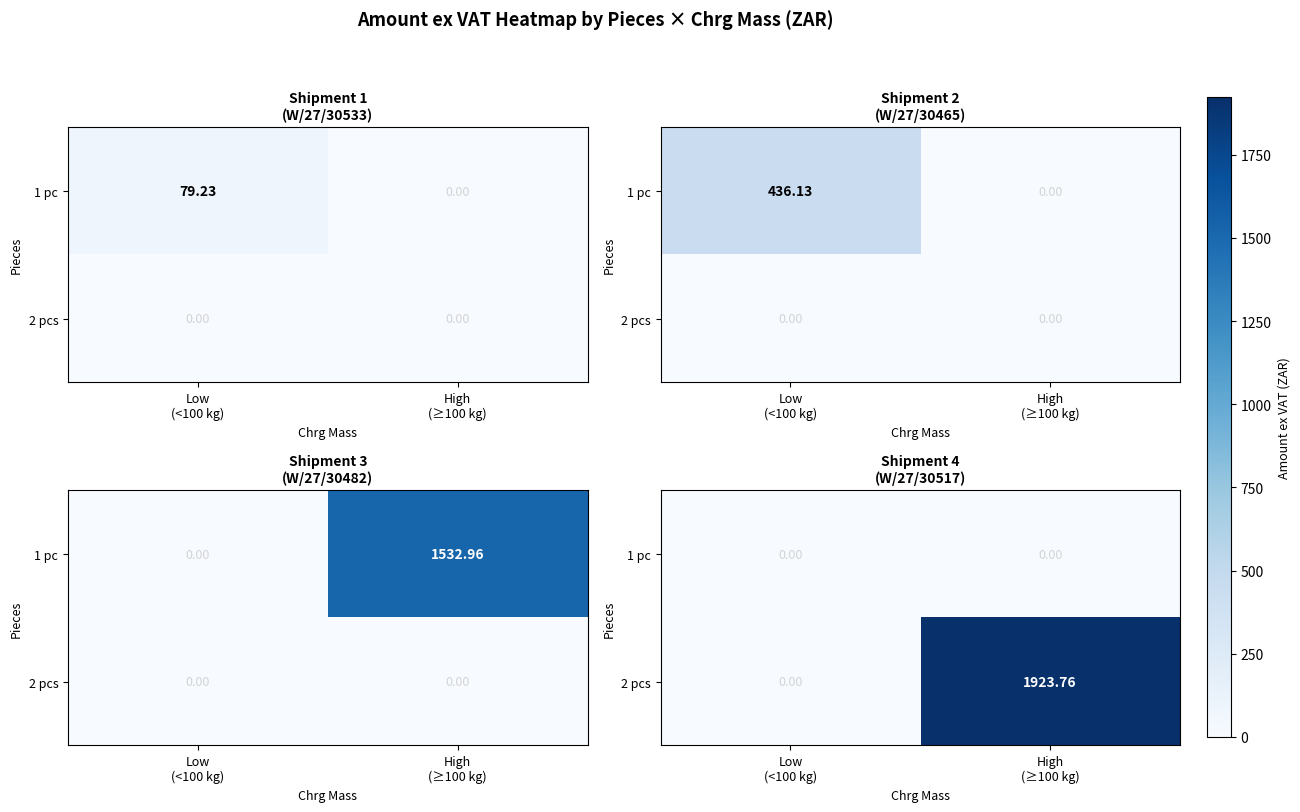

At which label does 2 pcs first exceed 1923?

High (≥100 kg)